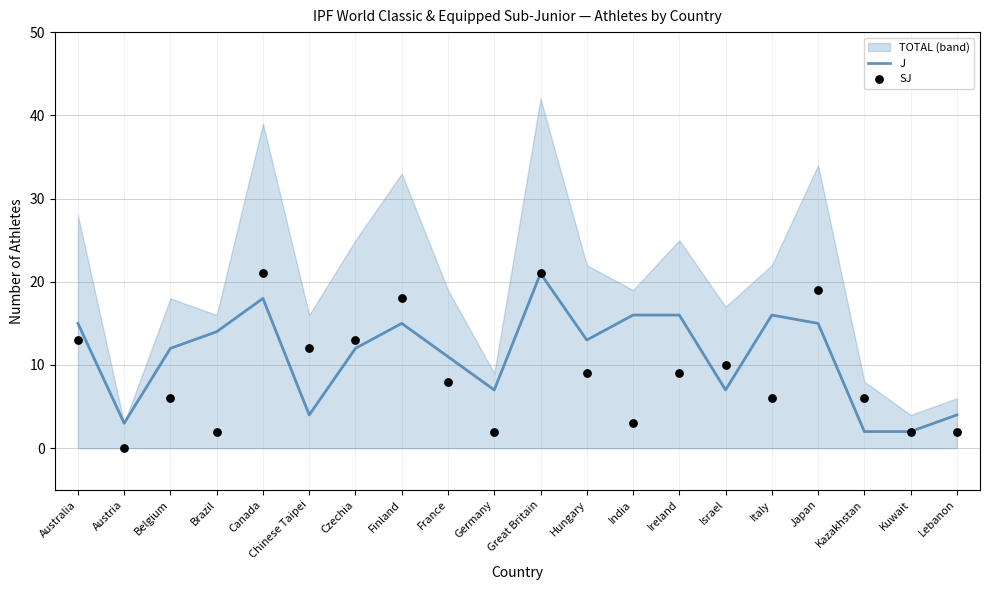

Which series contains the lowest Y value?

SJ